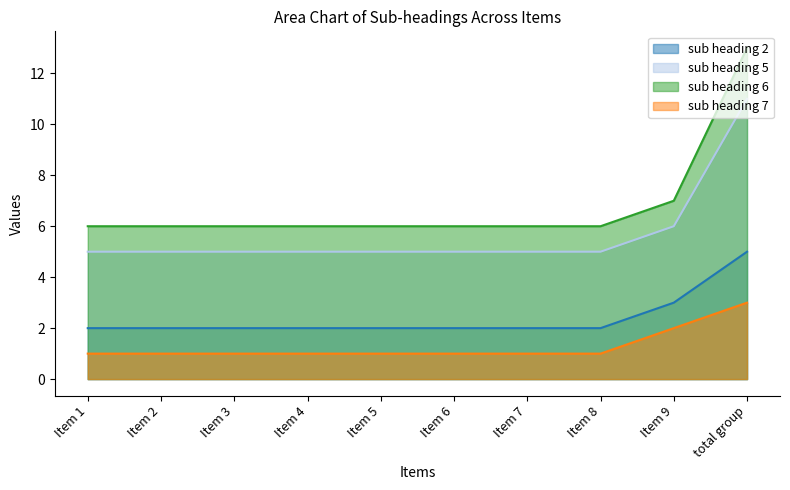

What is the label of the 9th point from the right?

Item 2